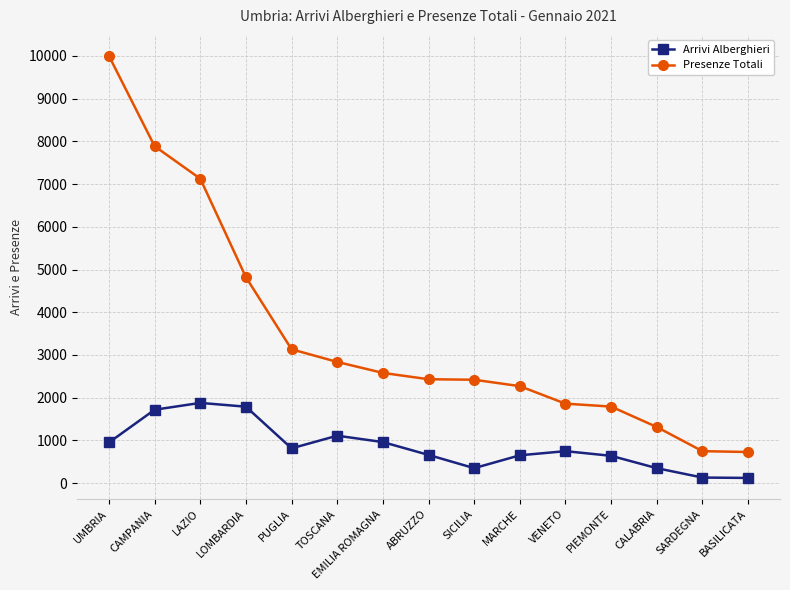

Is the value of Arrivi Alberghieri at PIEMONTE greater than the value of Presenze Totali at VENETO?

No